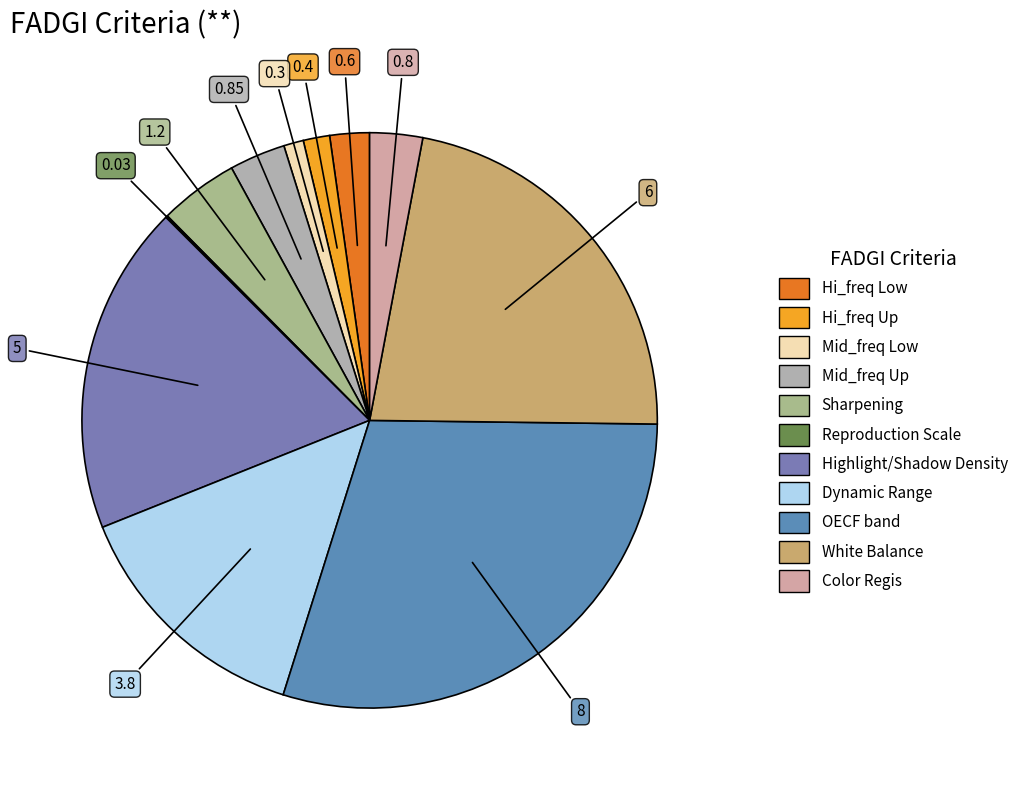

How much of the chart is everything except Mid_freq Low?

98.9%